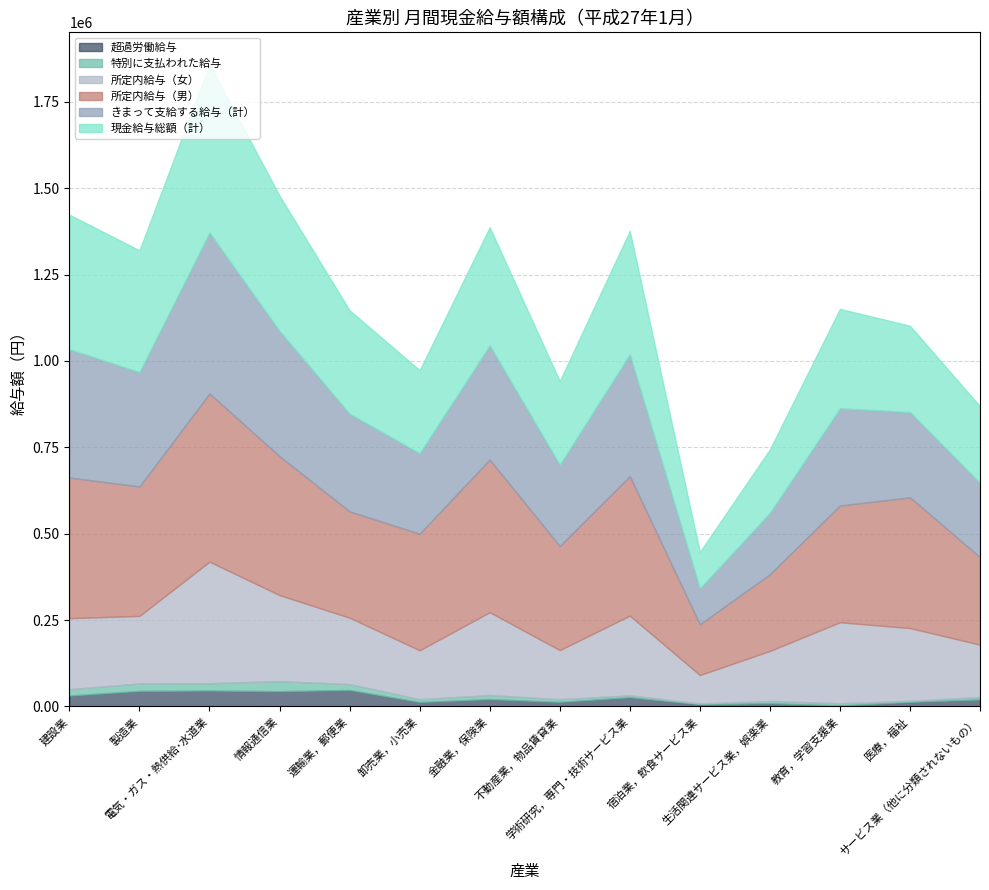

What is the label of the 7th point from the left?

金融業，保険業